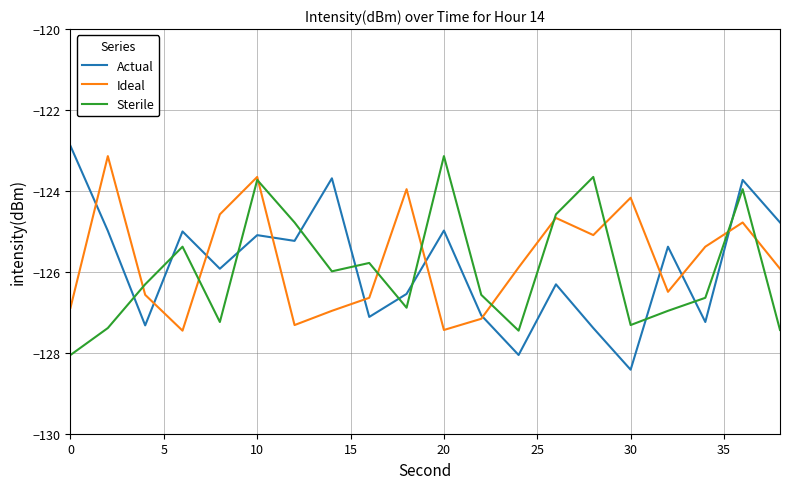

Count the number of categories in the chart.

20